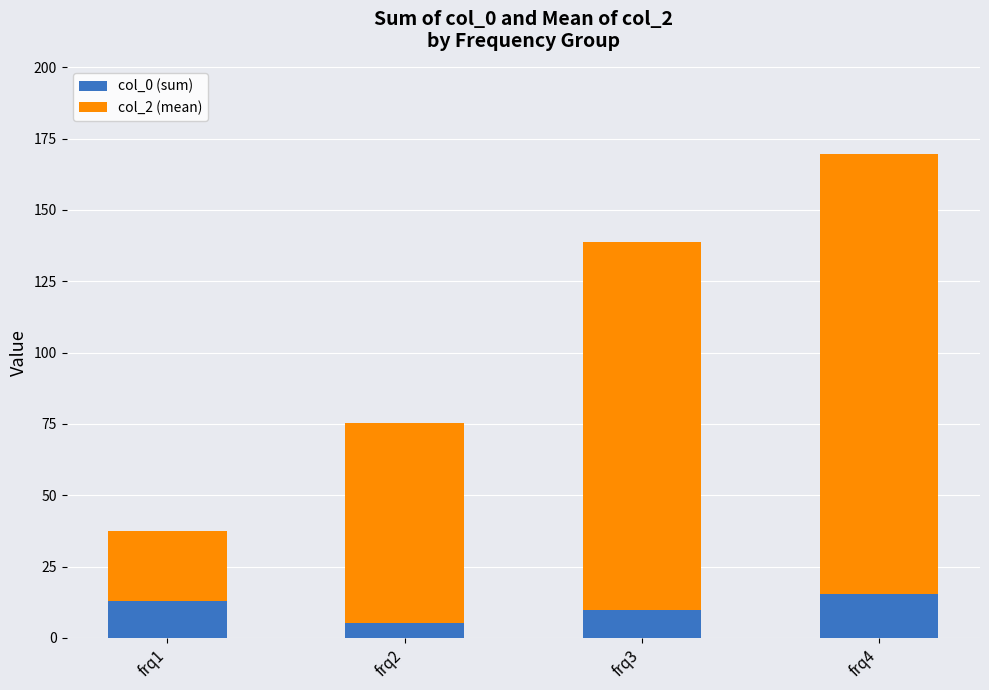

How many data points in col_0 (sum) are above 12?

2